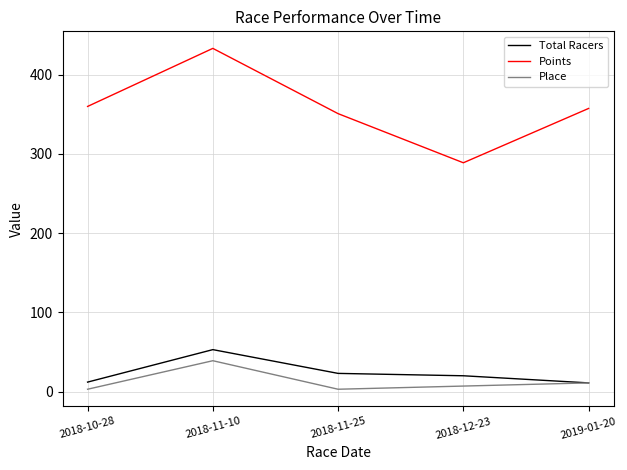

How many lines are shown in the chart?

3